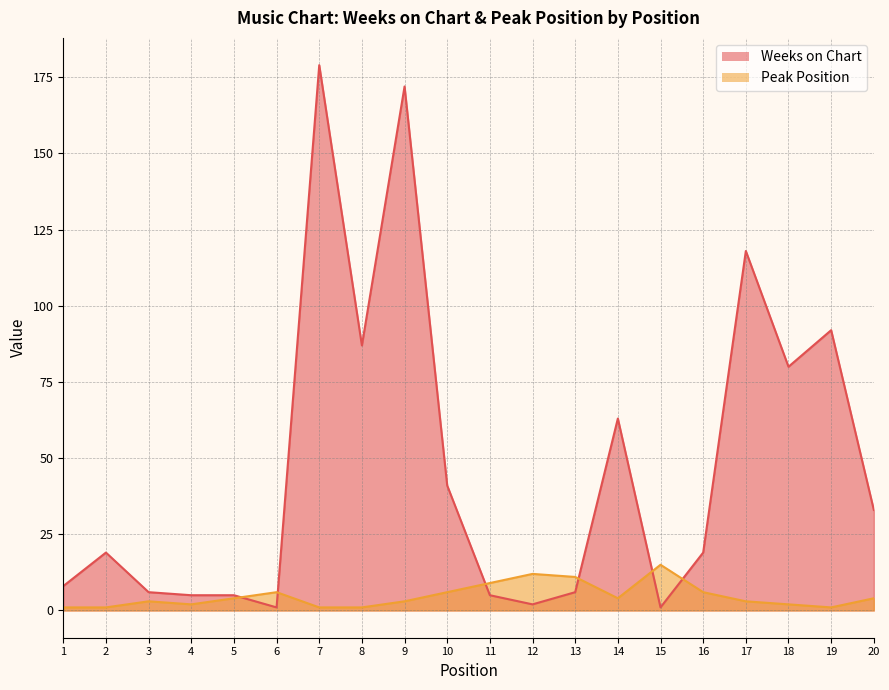

At how many categories does at least one series exceed 139?

2